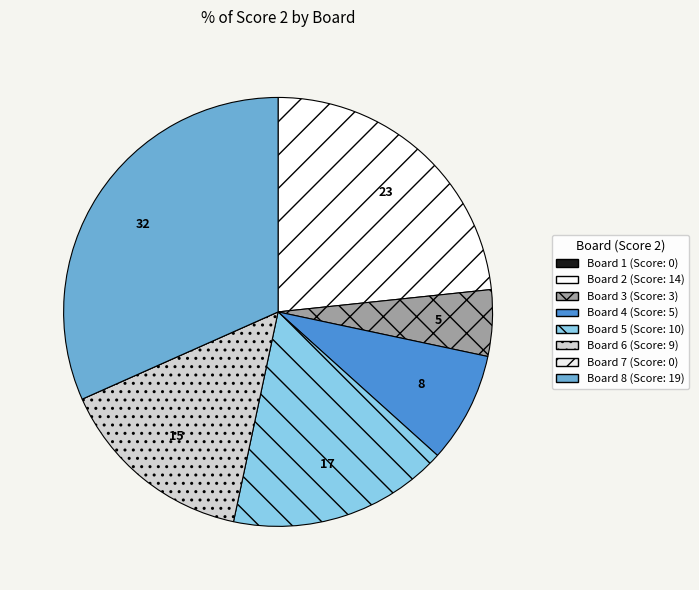

True or false: Board 5 accounts for 4% of the total.

False